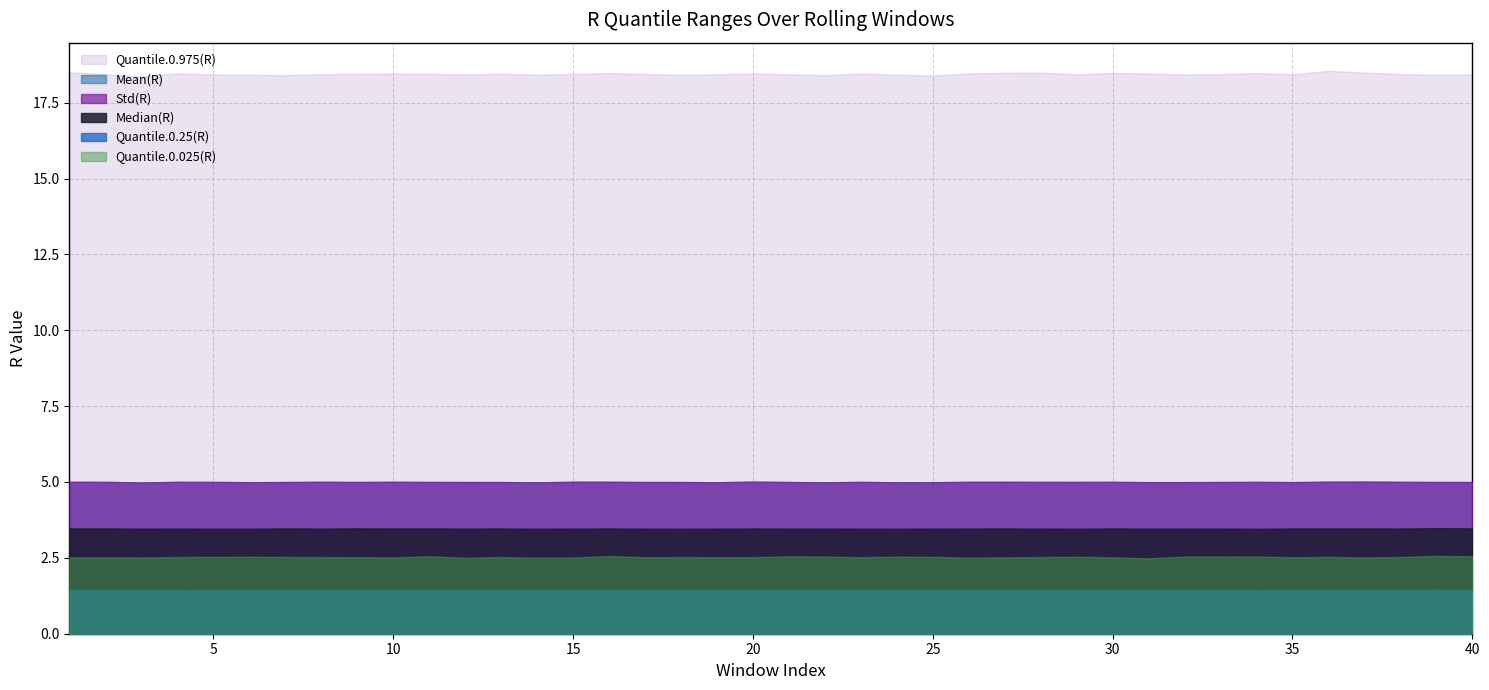

What is the sum of the Mean(R) values at 32 and 18?

10.0